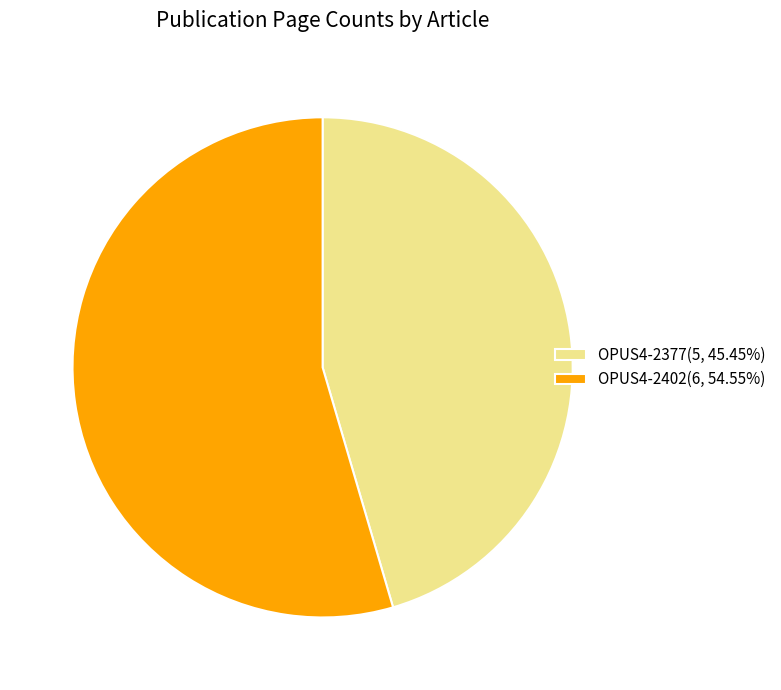

Do OPUS4-2377(5, 45.45%) and OPUS4-2402(6, 54.55%) together represent more than half of the pie?

Yes